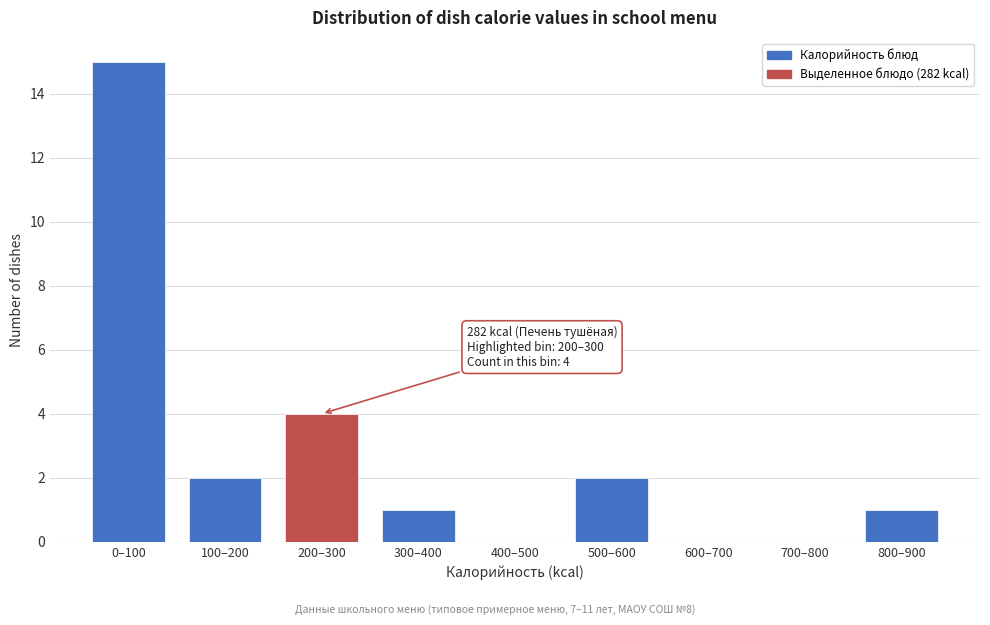

Reading left to right, what are all the values shown in this chart?

0–100=15	100–200=2	200–300=4	300–400=1	400–500=0	500–600=2	600–700=0	700–800=0	800–900=1